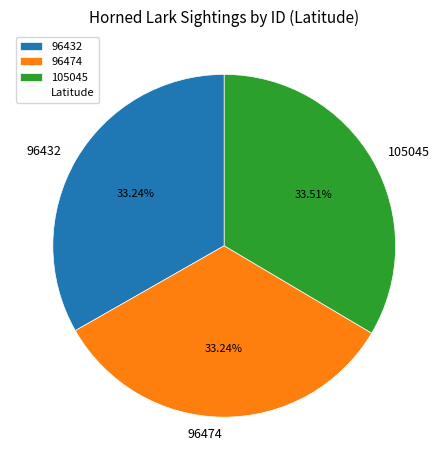

True or false: 105045 accounts for 45% of the total.

False